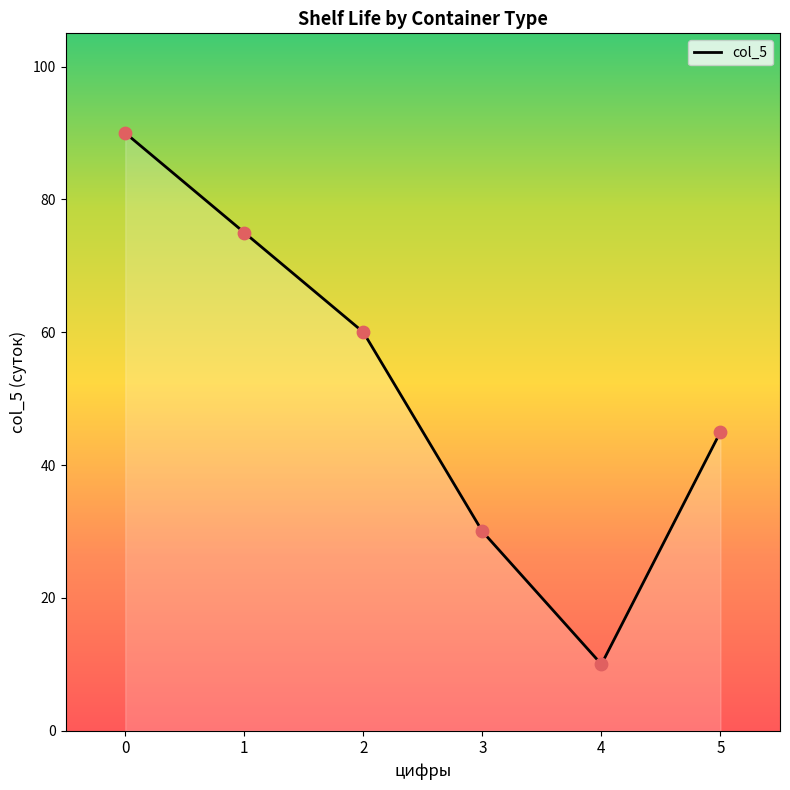

What is the ratio of the value at 4 to the value at 5?

0.2